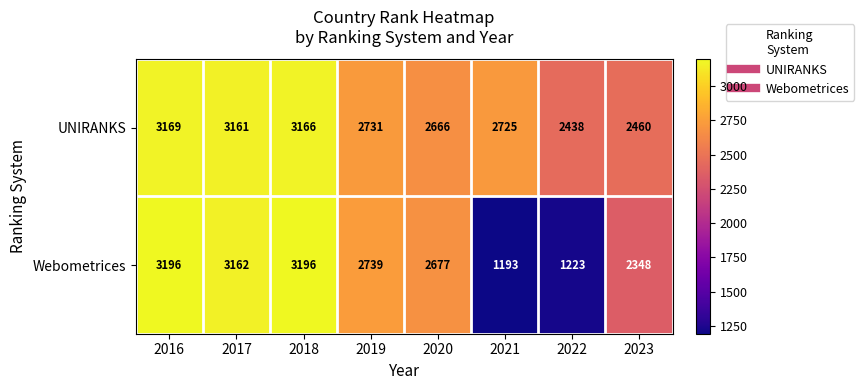

What is the total value across all series at 2016?

6365